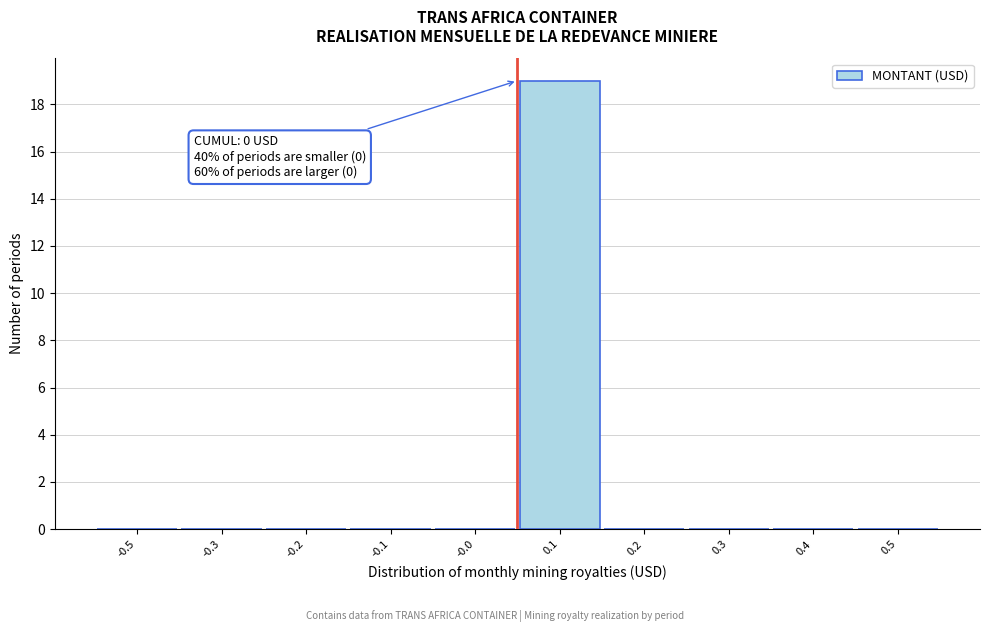

Reading left to right, extract all data points from this chart.

-0.5=0	-0.3=0	-0.2=0	-0.1=0	-0.0=0	0.1=19	0.2=0	0.3=0	0.4=0	0.5=0